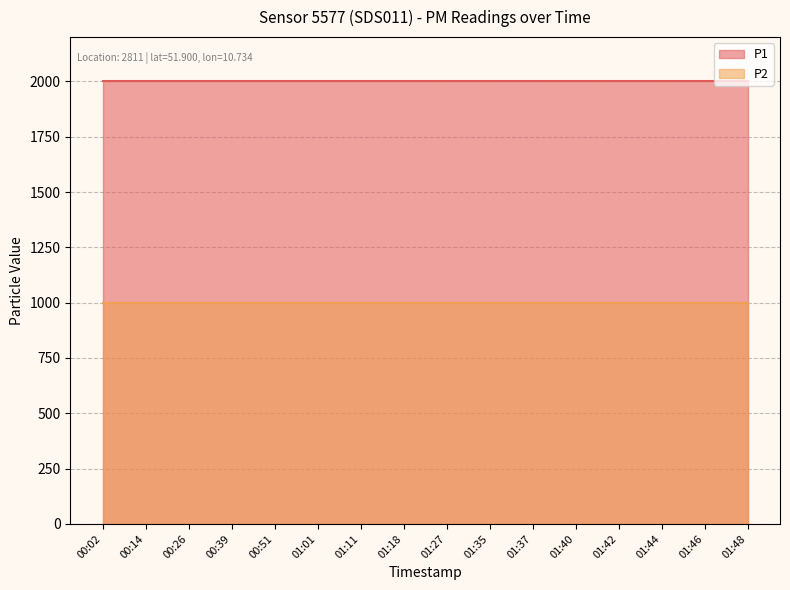

Reading left to right, extract all data points from this chart.

P1: 00:02=1999.9	00:14=1999.9	00:26=1999.9	00:39=1999.9	00:51=1999.9	01:01=1999.9	01:11=1999.9	01:18=1999.9	01:27=1999.9	01:35=1999.9	01:37=1999.9	01:40=1999.9	01:42=1999.9	01:44=1999.9	01:46=1999.9	01:48=1999.9
P2: 00:02=999.9	00:14=999.9	00:26=999.9	00:39=999.9	00:51=999.9	01:01=999.9	01:11=999.9	01:18=999.9	01:27=999.9	01:35=999.9	01:37=999.9	01:40=999.9	01:42=999.9	01:44=999.9	01:46=999.9	01:48=999.9